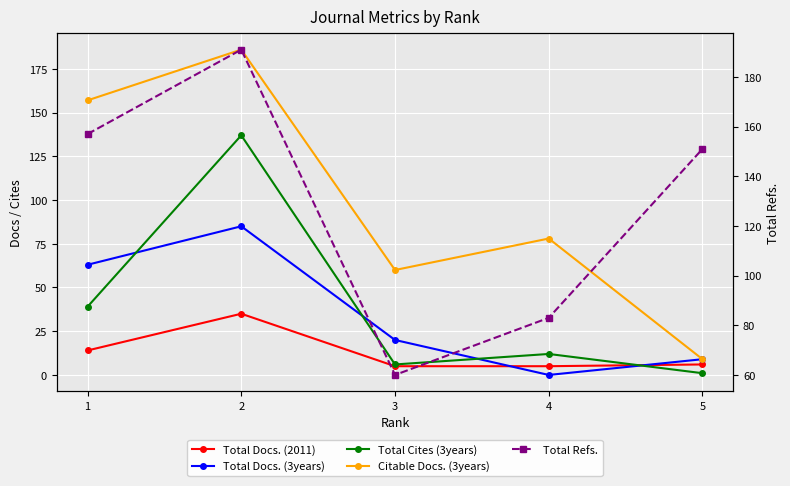

True or false: Total Cites (3years) and Total Refs. intersect in this chart.

False